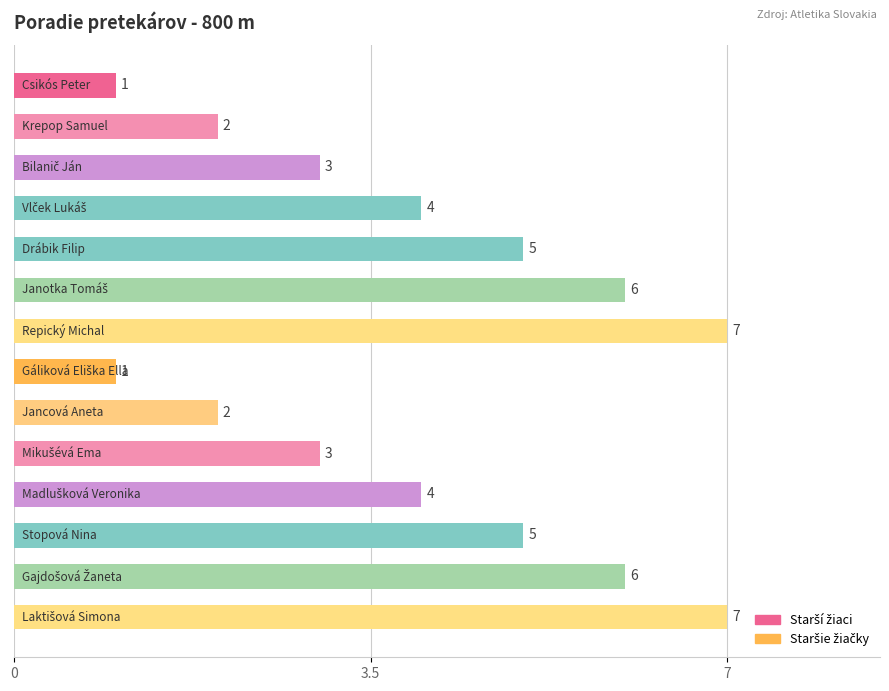

How many series are shown in this chart?

1